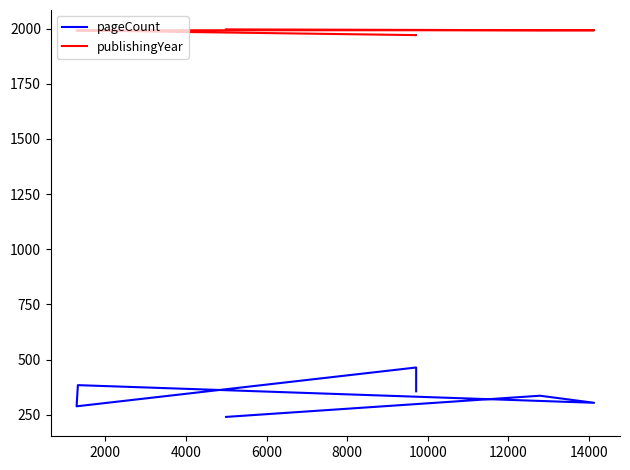

What is the difference between the maximum and minimum values in the publishingYear series?

26